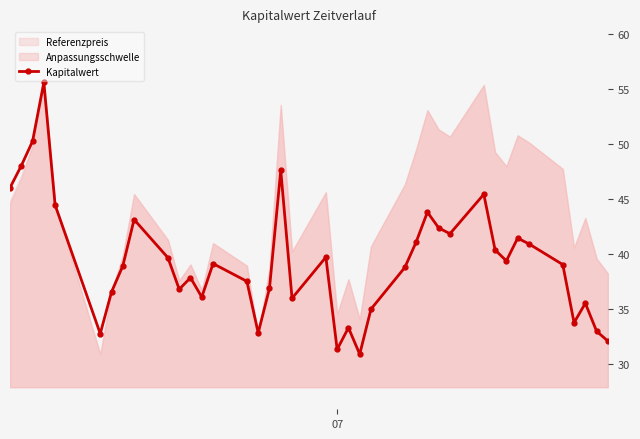

What is the lowest value of the Kapitalwert series?

30.9